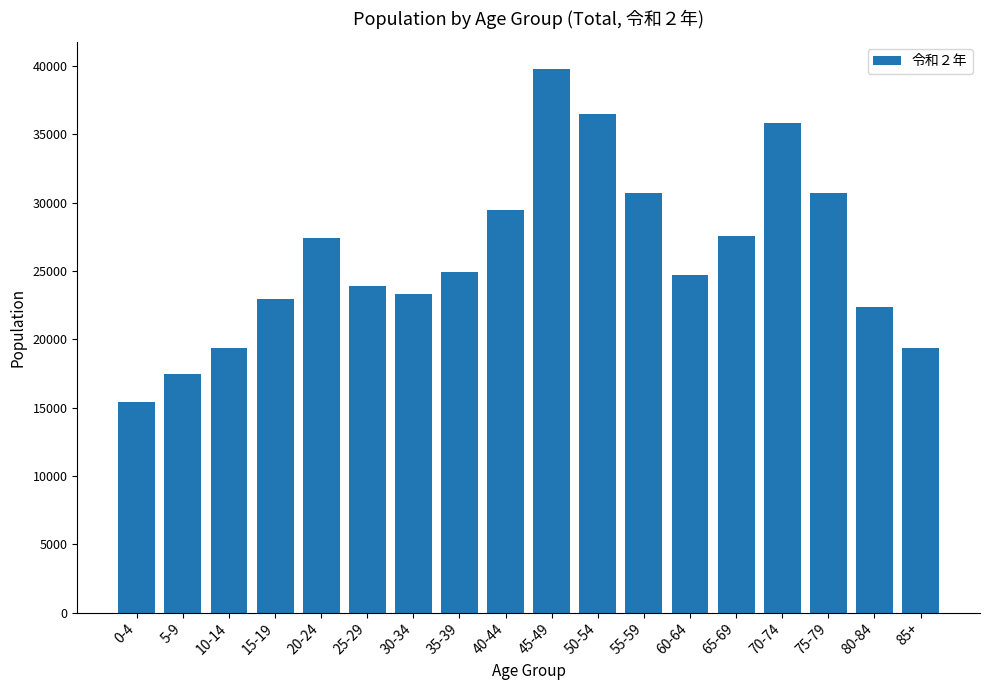

The value at 70-74 is 35835. True or false?

True